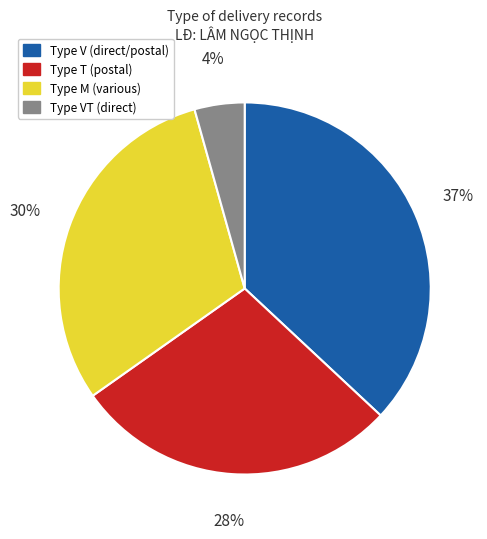

To the nearest percent, what is the average slice percentage?

25%